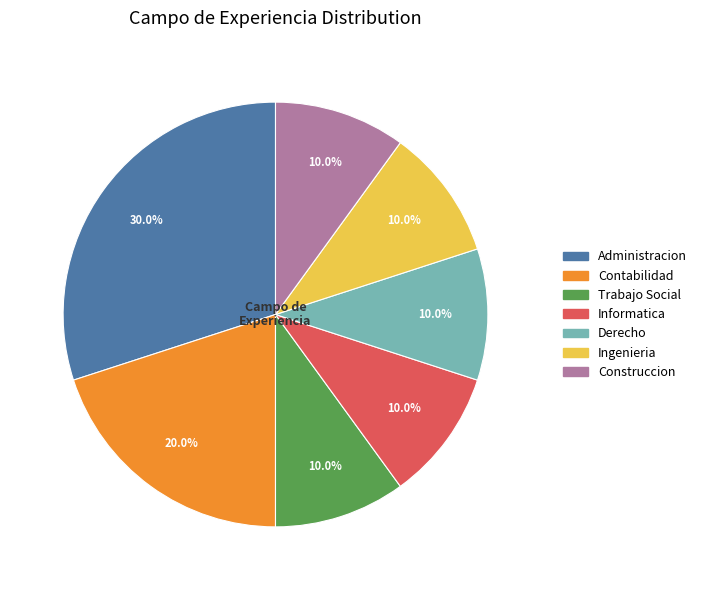

Which category has the biggest portion of the pie?

Administracion